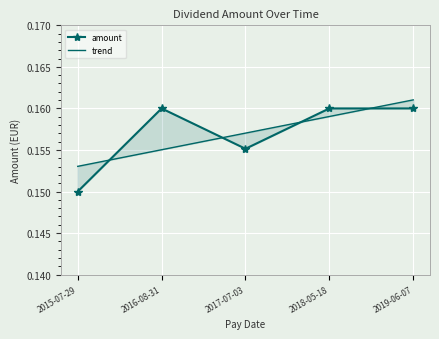

What is the label of the 4th point from the left?

2018-05-18